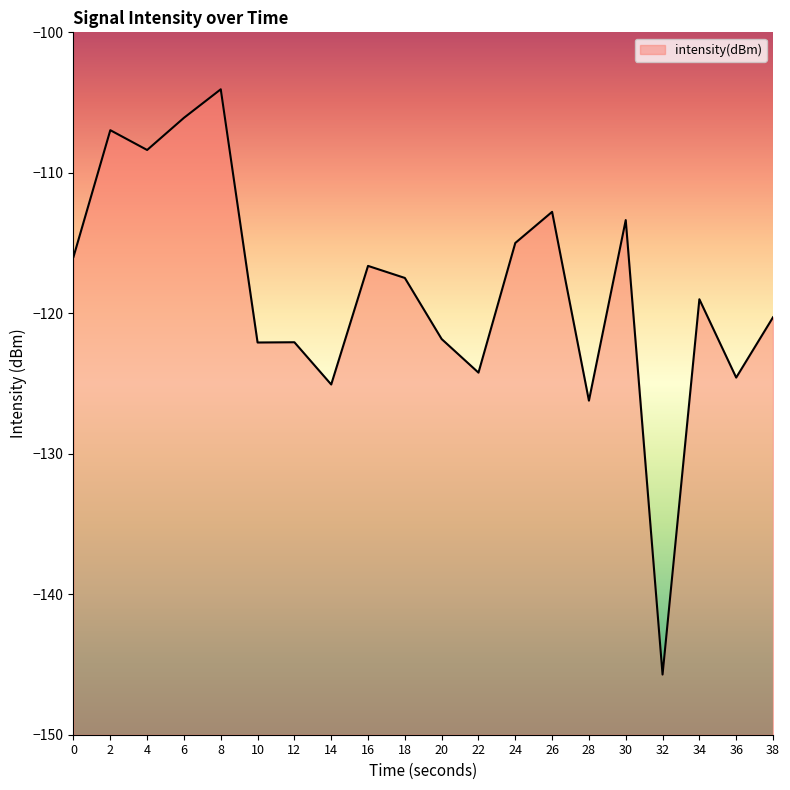

What is the value of the 2nd point from the left?

-107.0